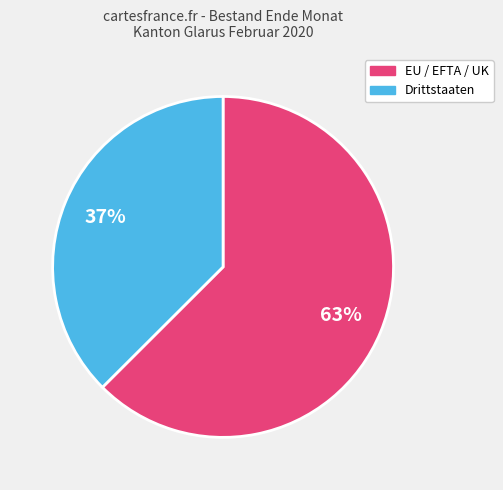

Which slice is the largest?

EU / EFTA / UK